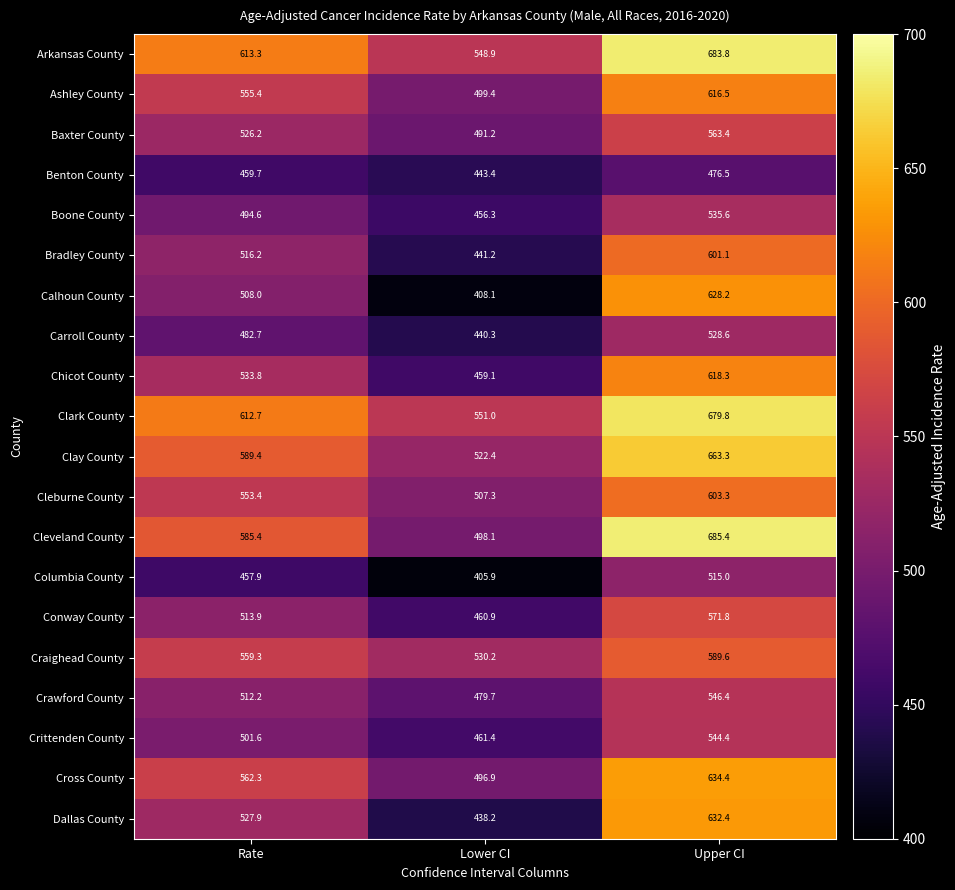

The value of Ashley County at Rate is 555.4. True or false?

True